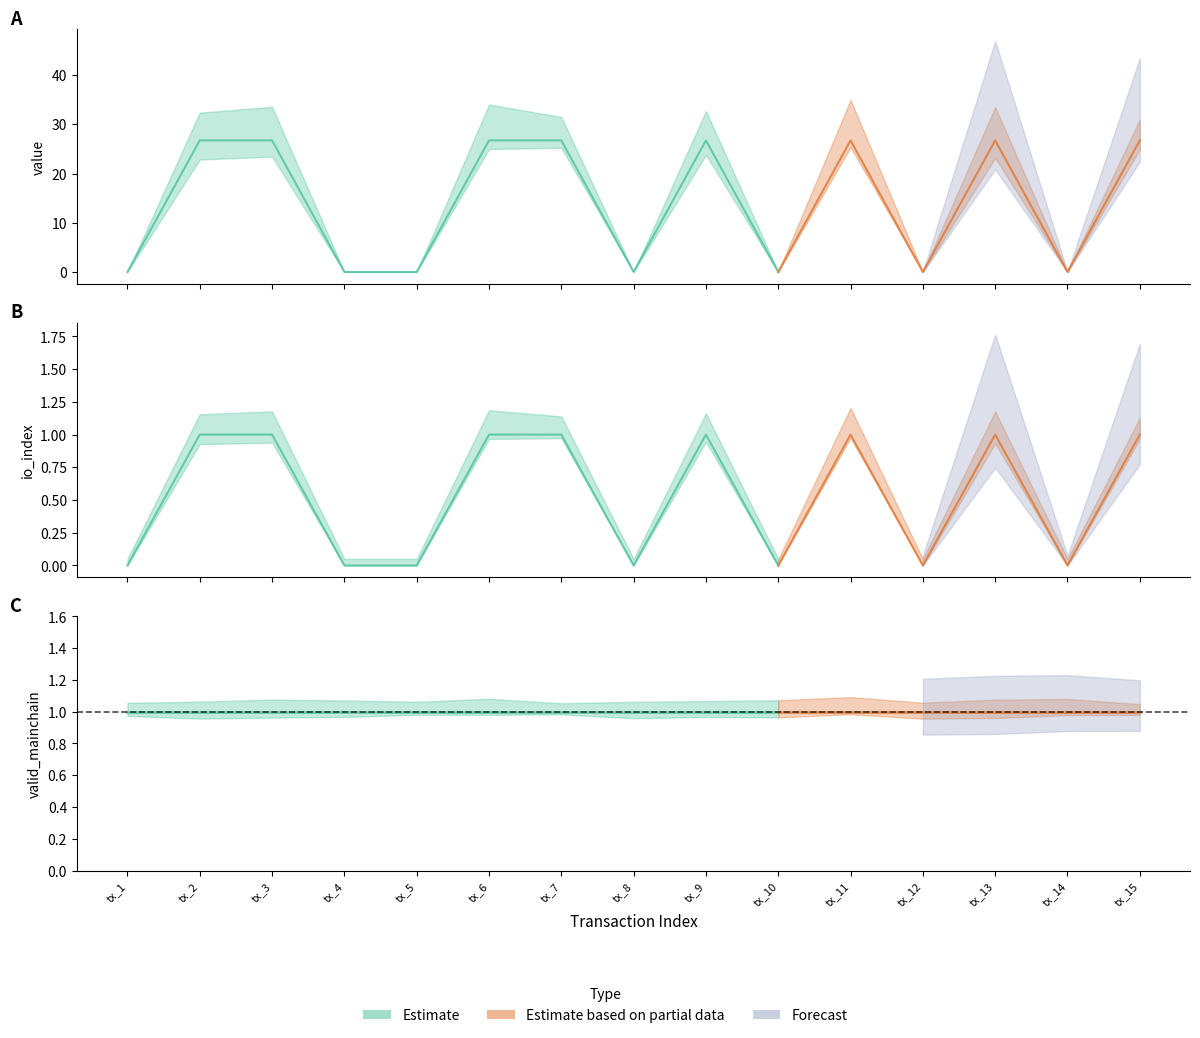

What is the minimum value for value?

0.1